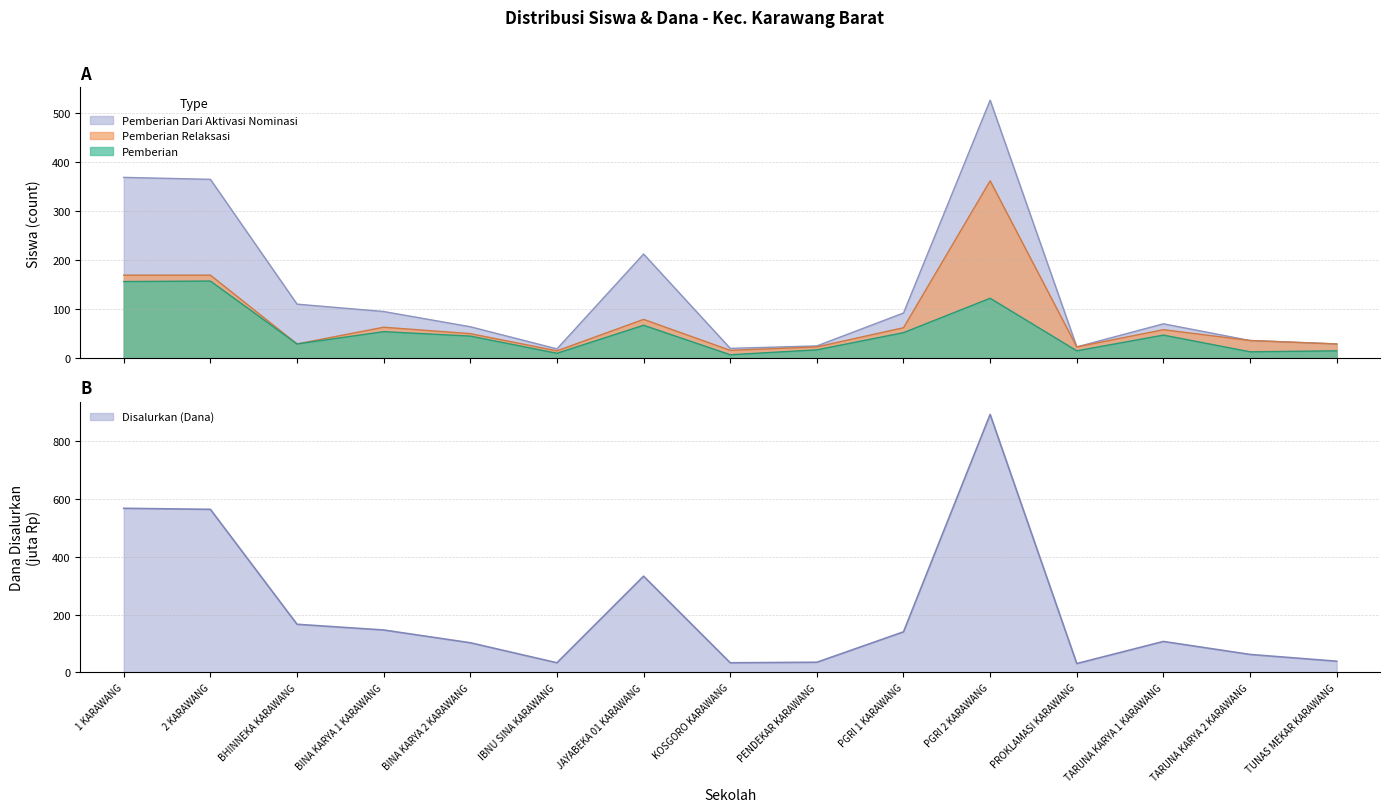

Where is Disalurkan (Dana) nearest to the value 461?

2 KARAWANG